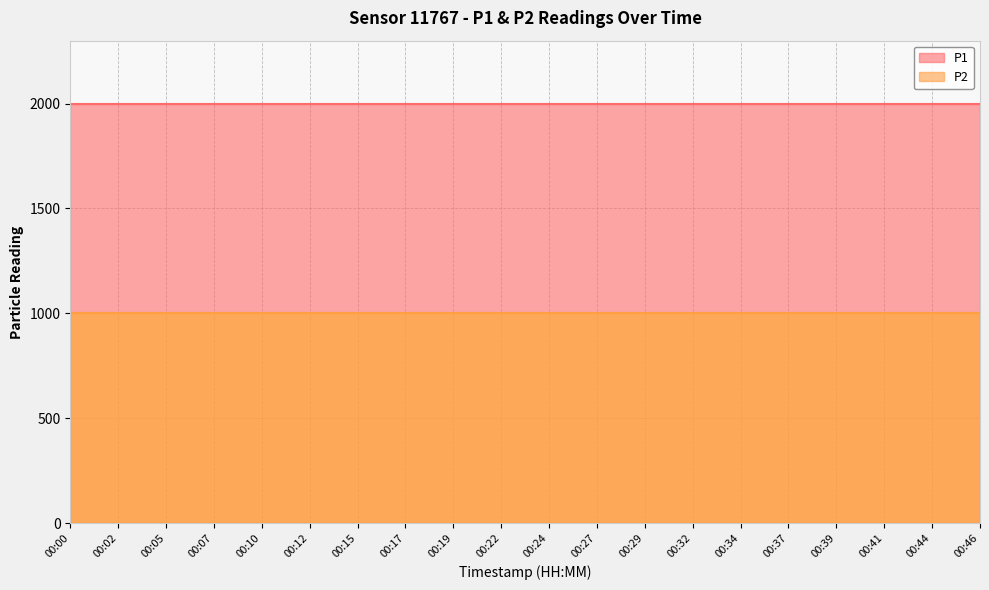

True or false: P1 and P2 intersect in this chart.

False